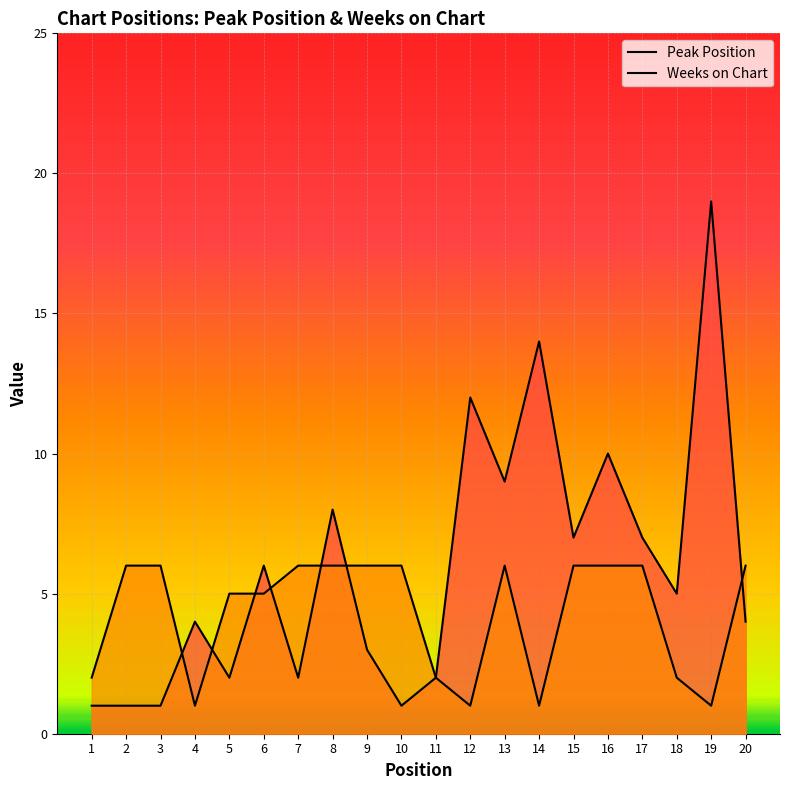

What is the minimum value shown in the chart?

1